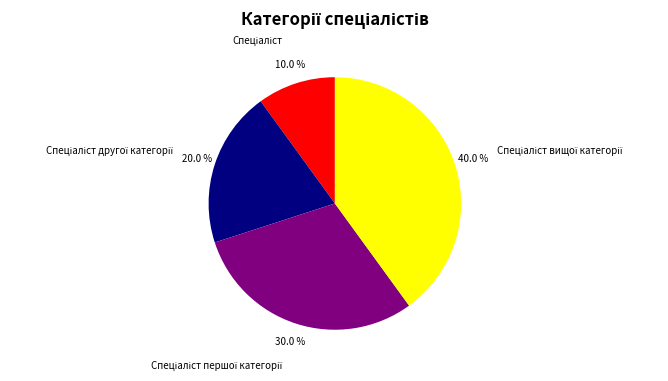

Does any single category account for the majority?

No